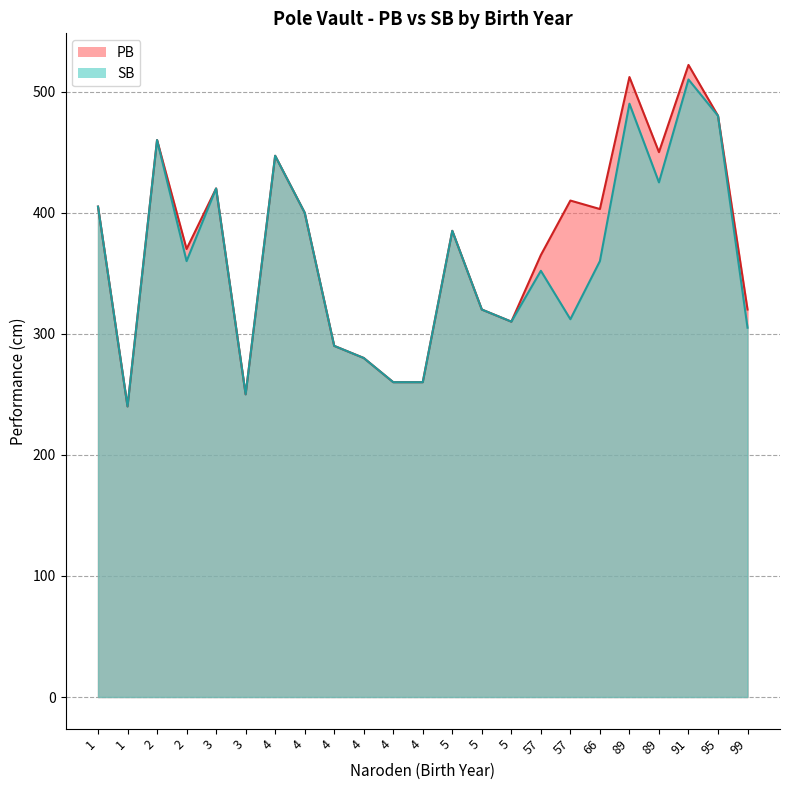

How many data points in PB are above 385?

11